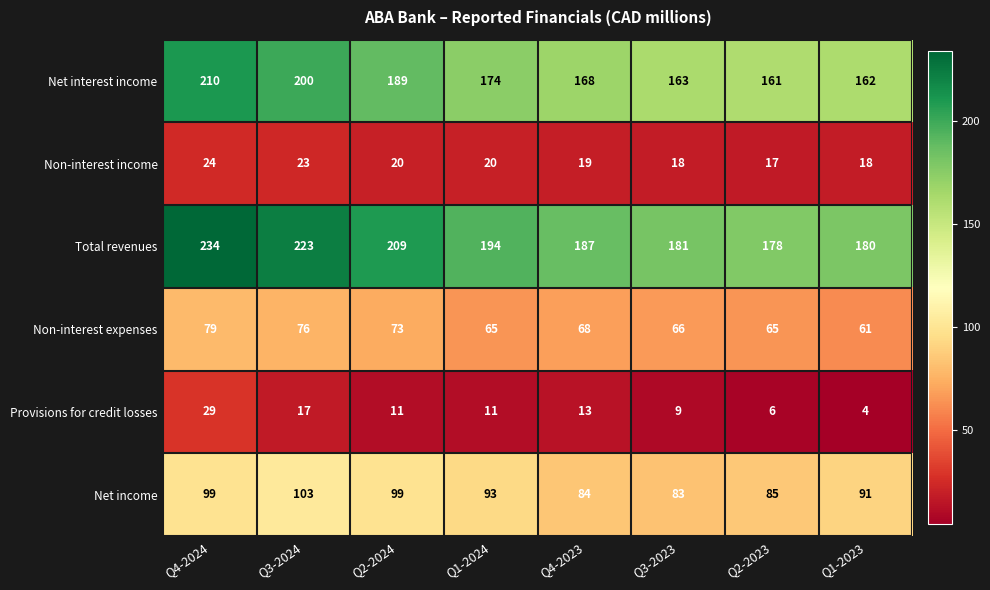

The value of Provisions for credit losses at Q1-2023 is 4. True or false?

True